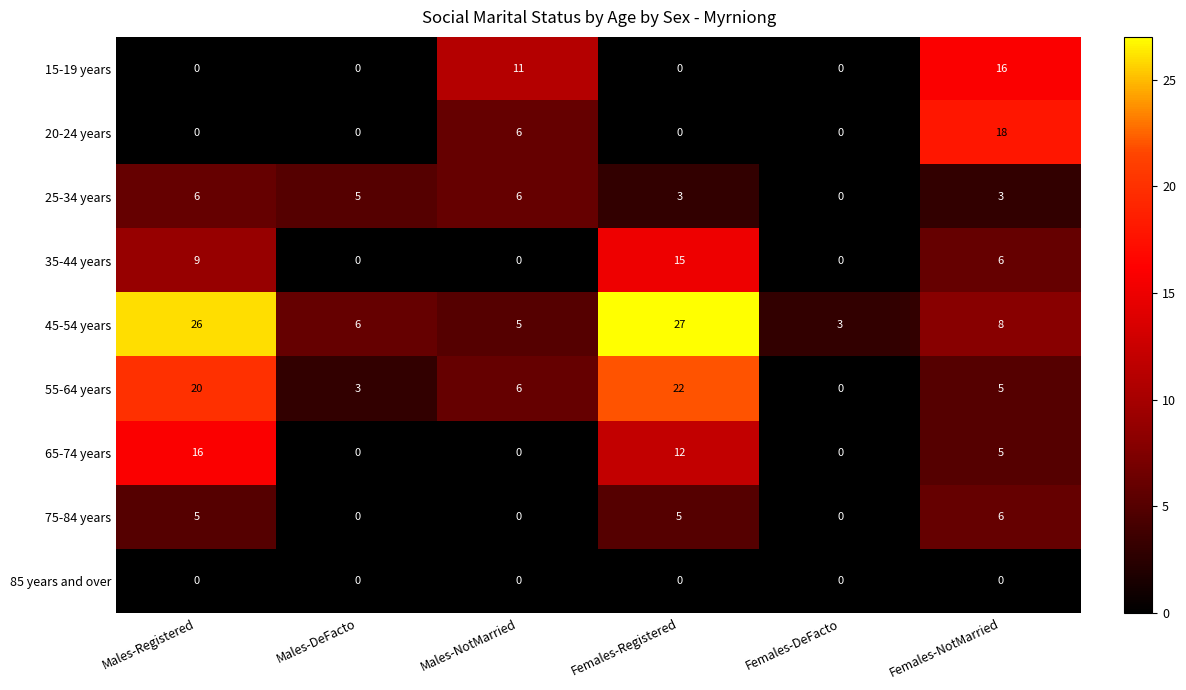

What is the difference between the highest and lowest values at Males-Registered?

26